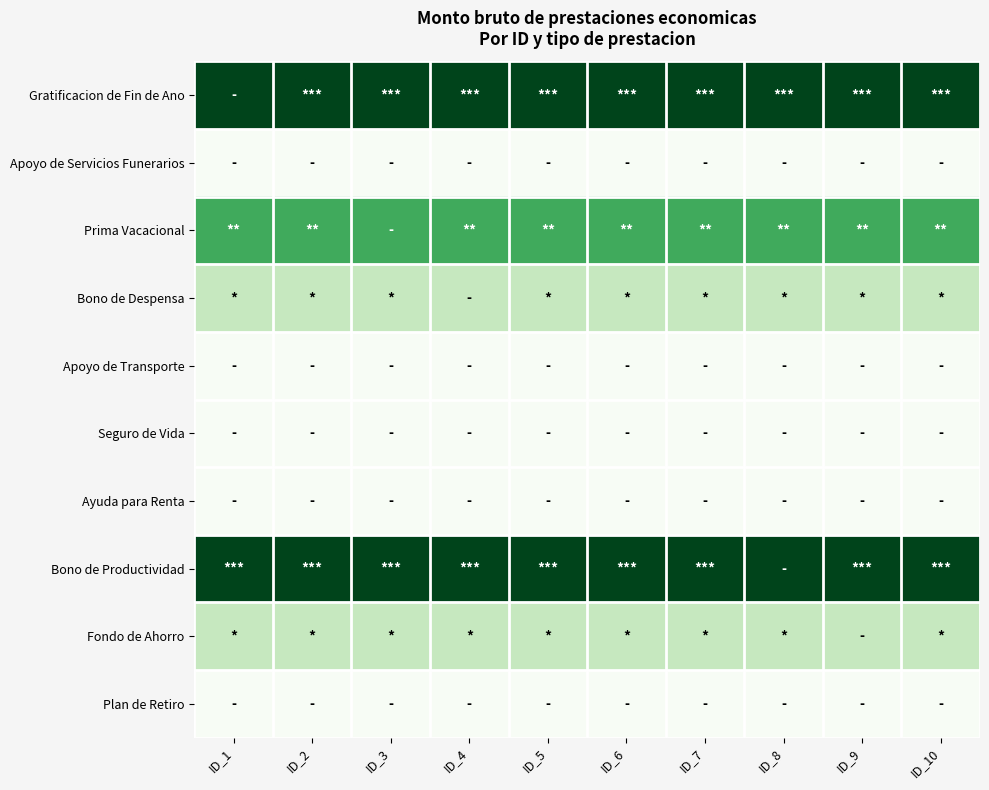

Which series has the largest total across all categories?

Gratificacion de Fin de Ano